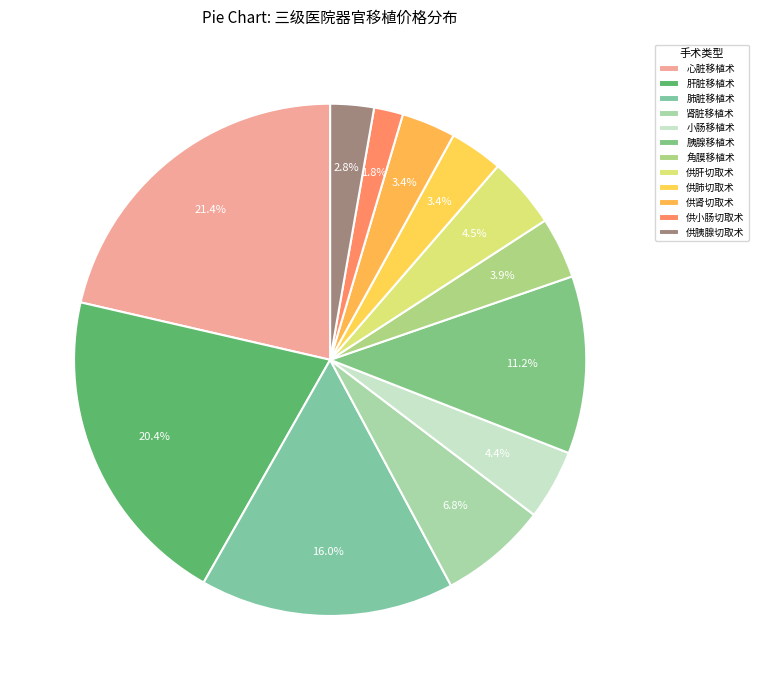

How many segments does this pie chart have?

12